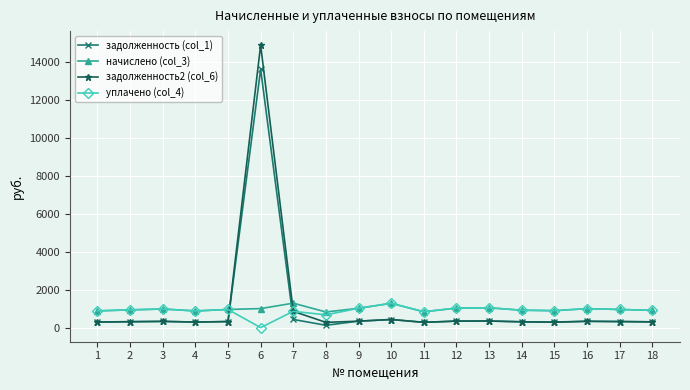

What is the average value of the задолженность (col_1) series?

1057.1